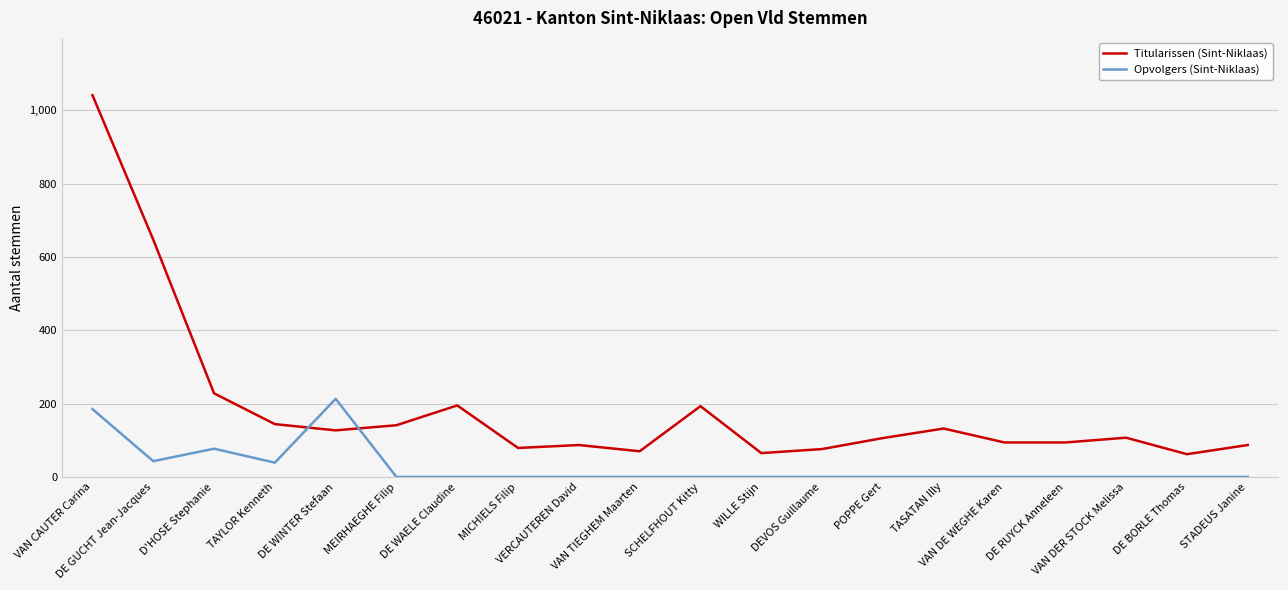

Is the value of Opvolgers (Sint-Niklaas) at DE WINTER Stefaan greater than the value of Titularissen (Sint-Niklaas) at VERCAUTEREN David?

Yes